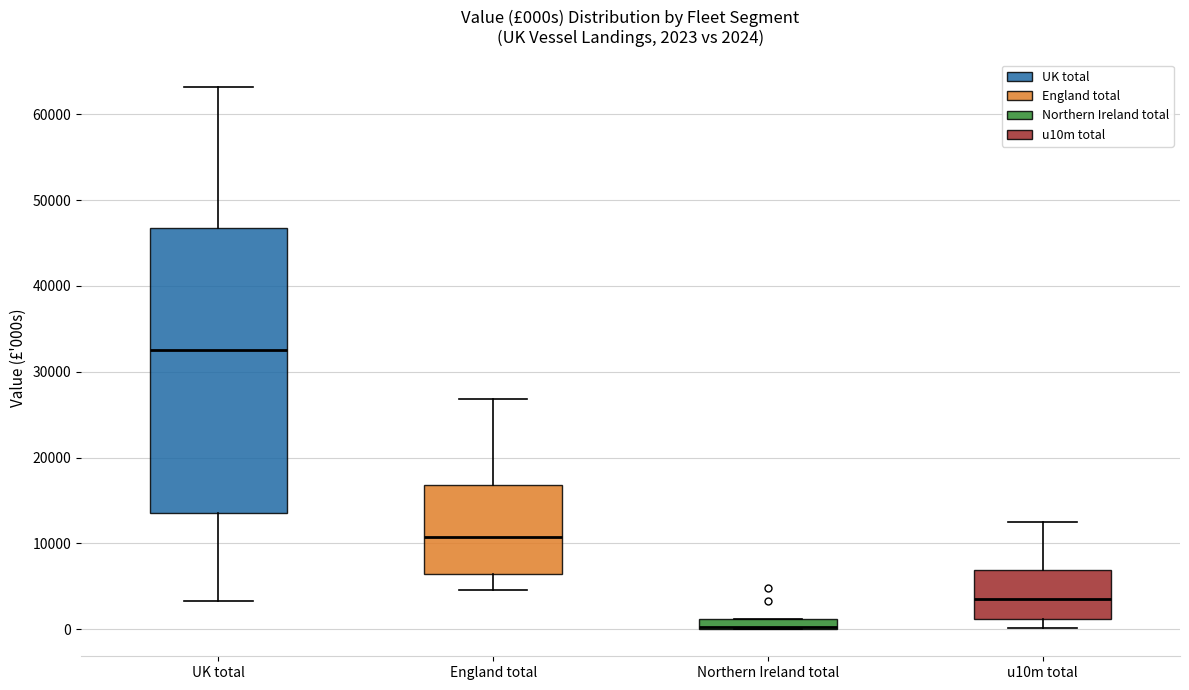

Which box is the tallest, from its lower edge to its upper edge?

UK total